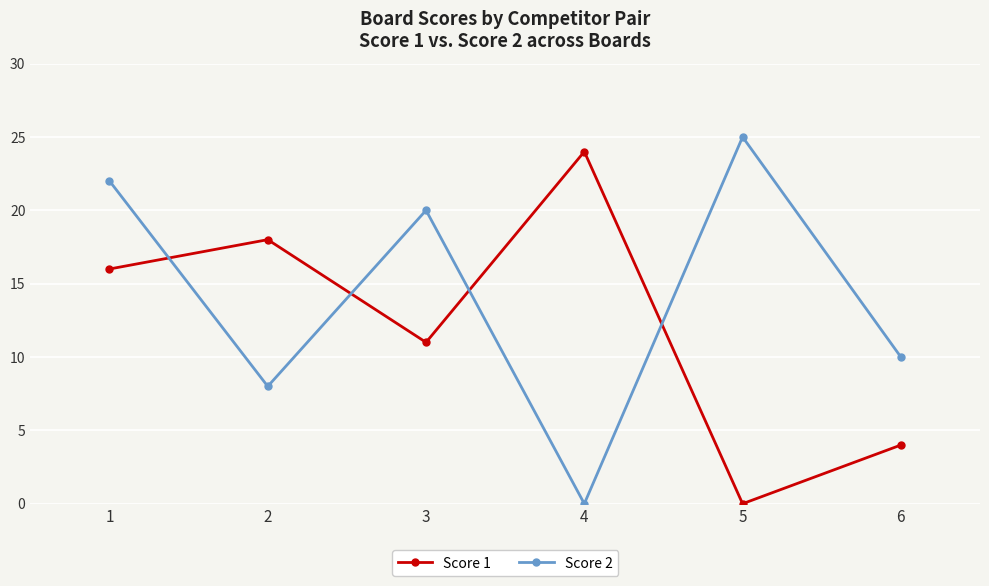

What is the greatest value displayed?

25